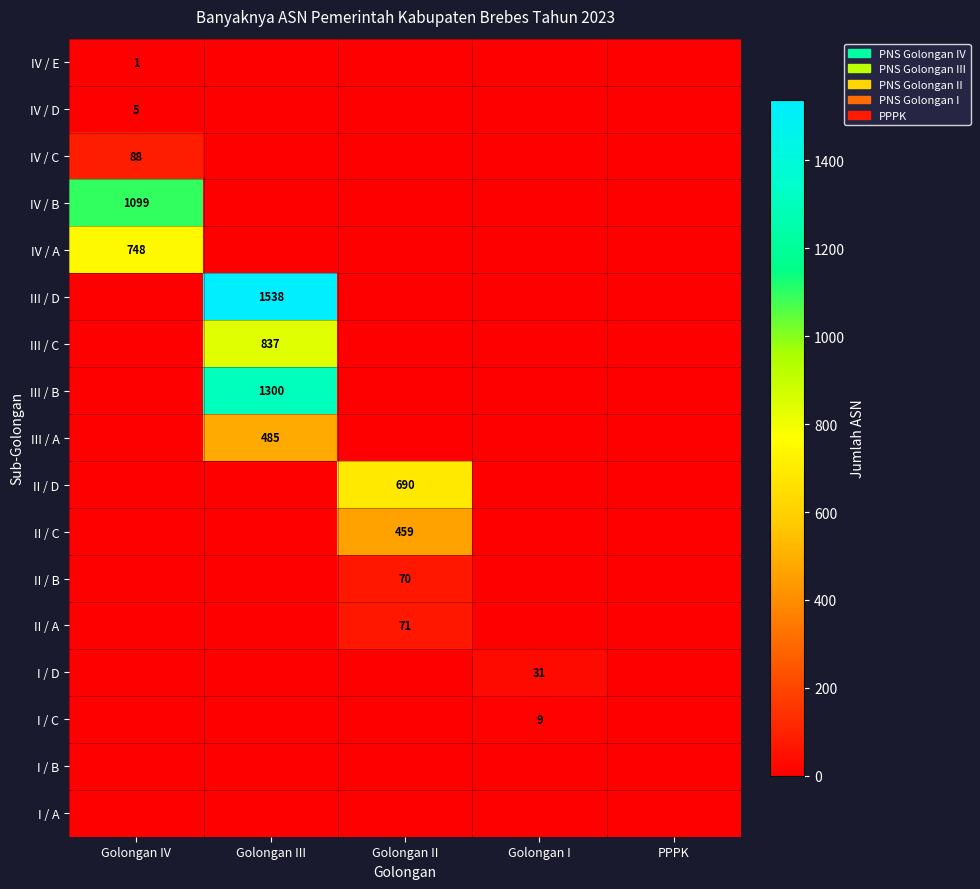

Count the IV / D values in the range 0 to 1.

4